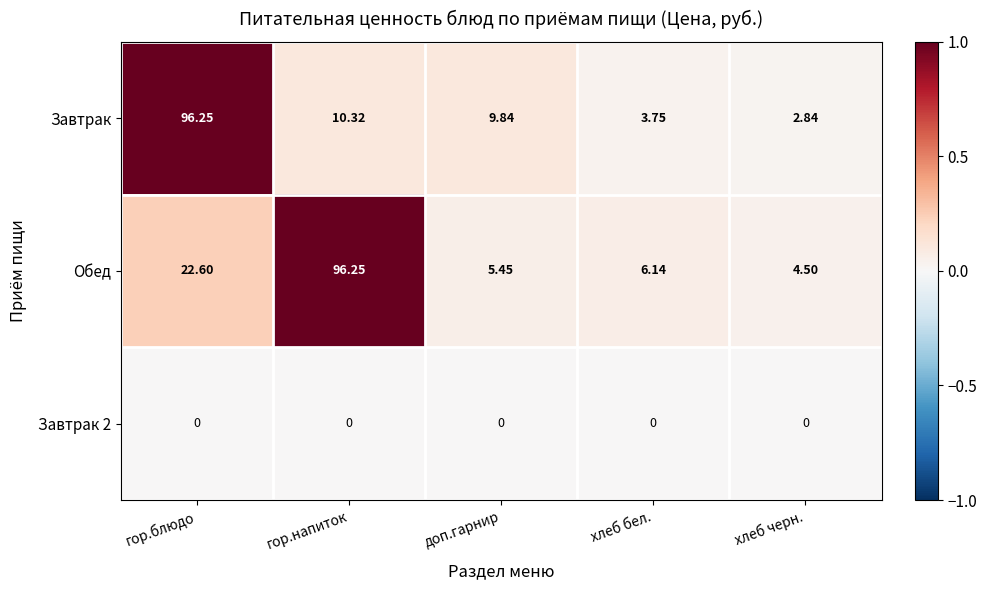

Which series has the largest total across all categories?

Обед